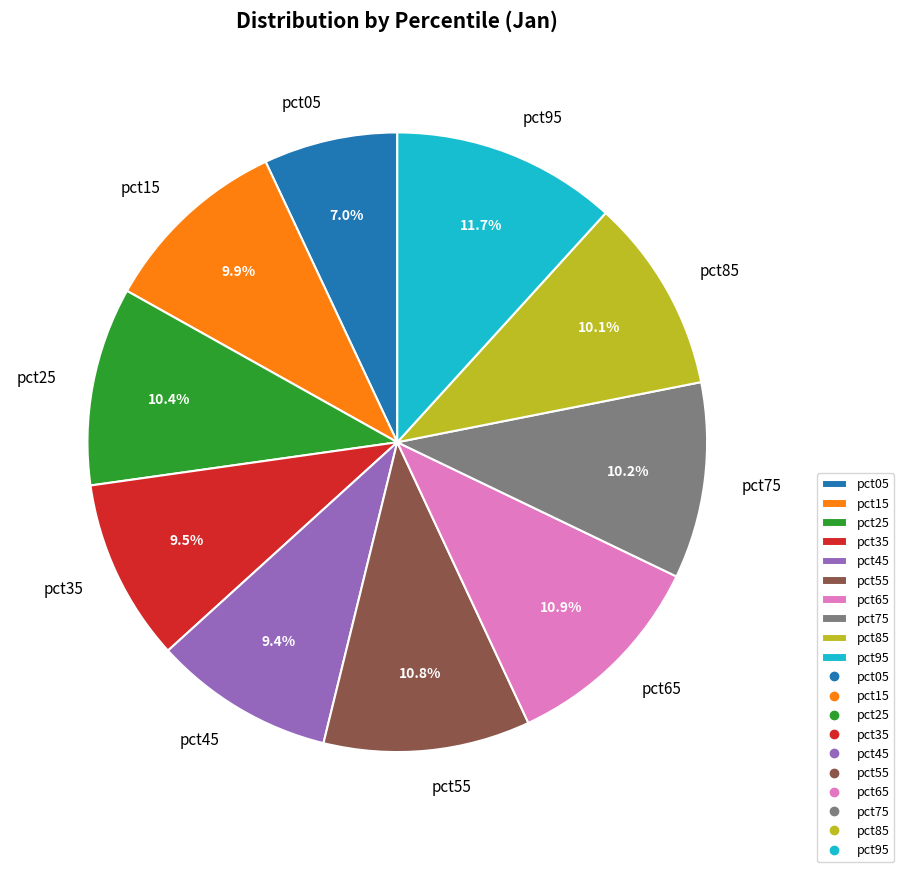

Is it true that pct85 is 10% of the pie?

True